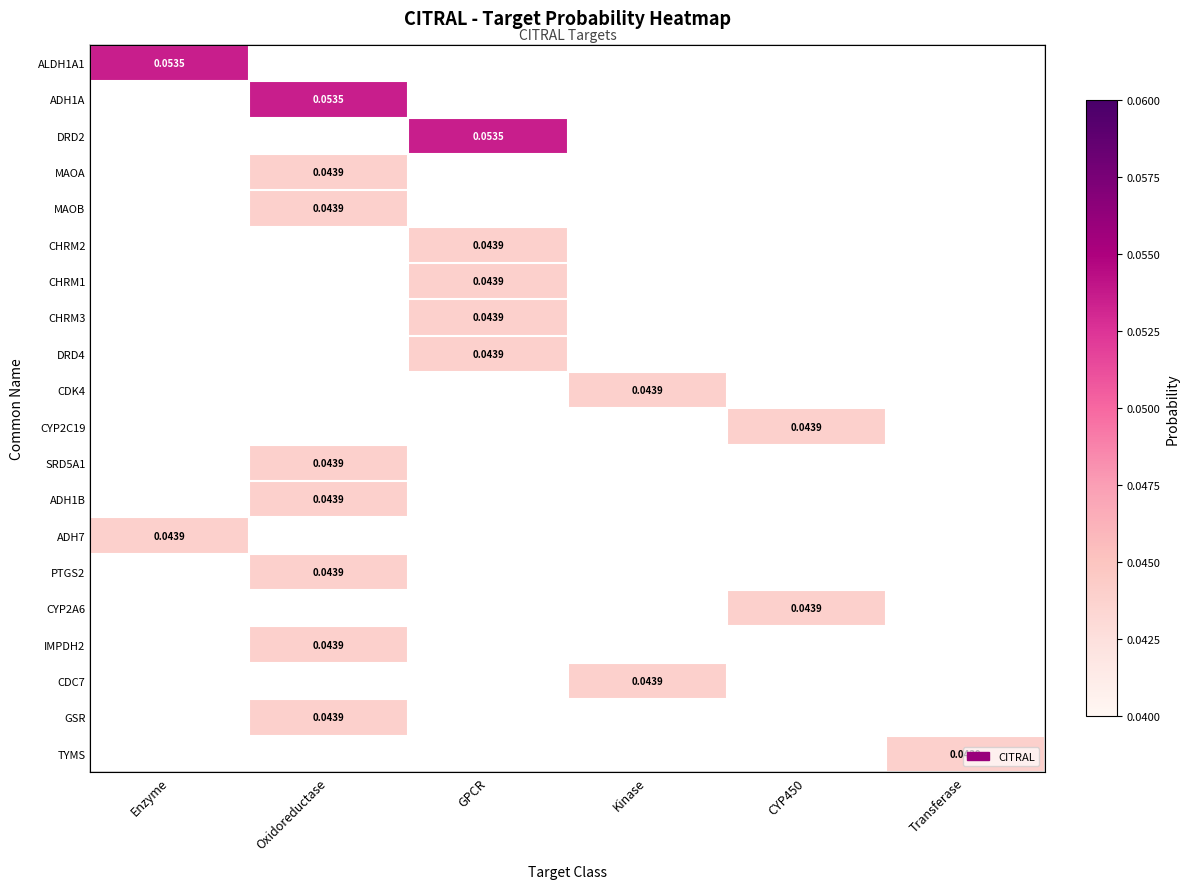

At how many categories does at least one series exceed 0?

6